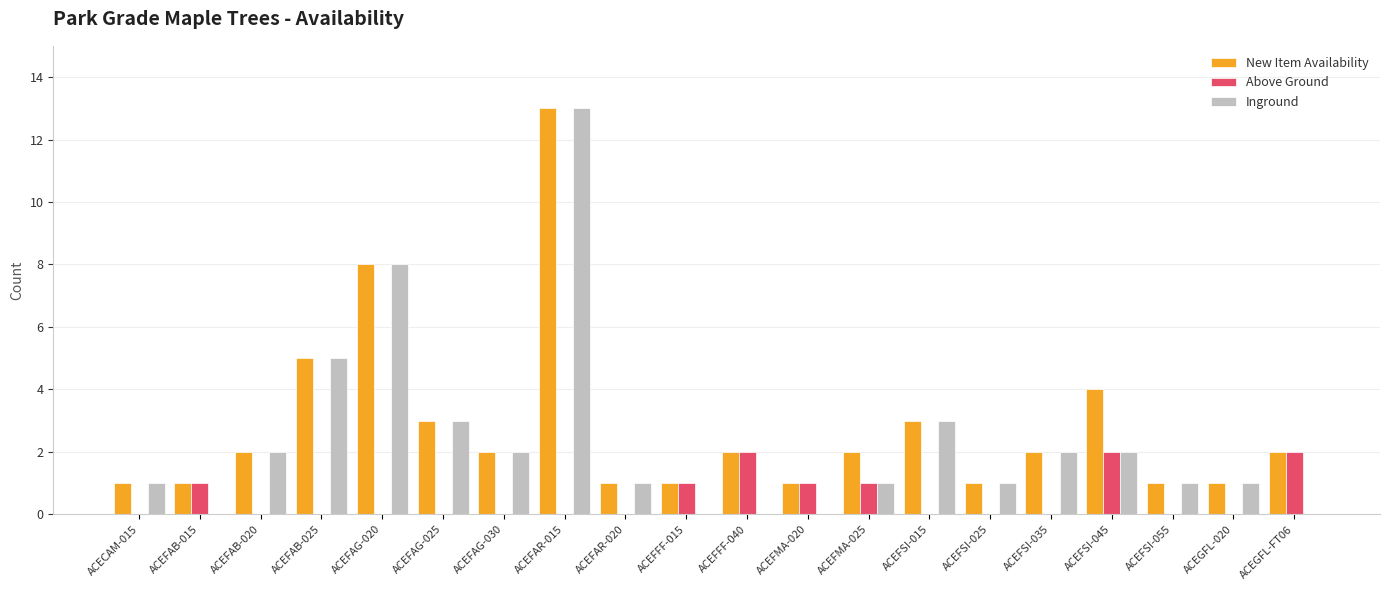

How many Above Ground values are between 0 and 1?

17